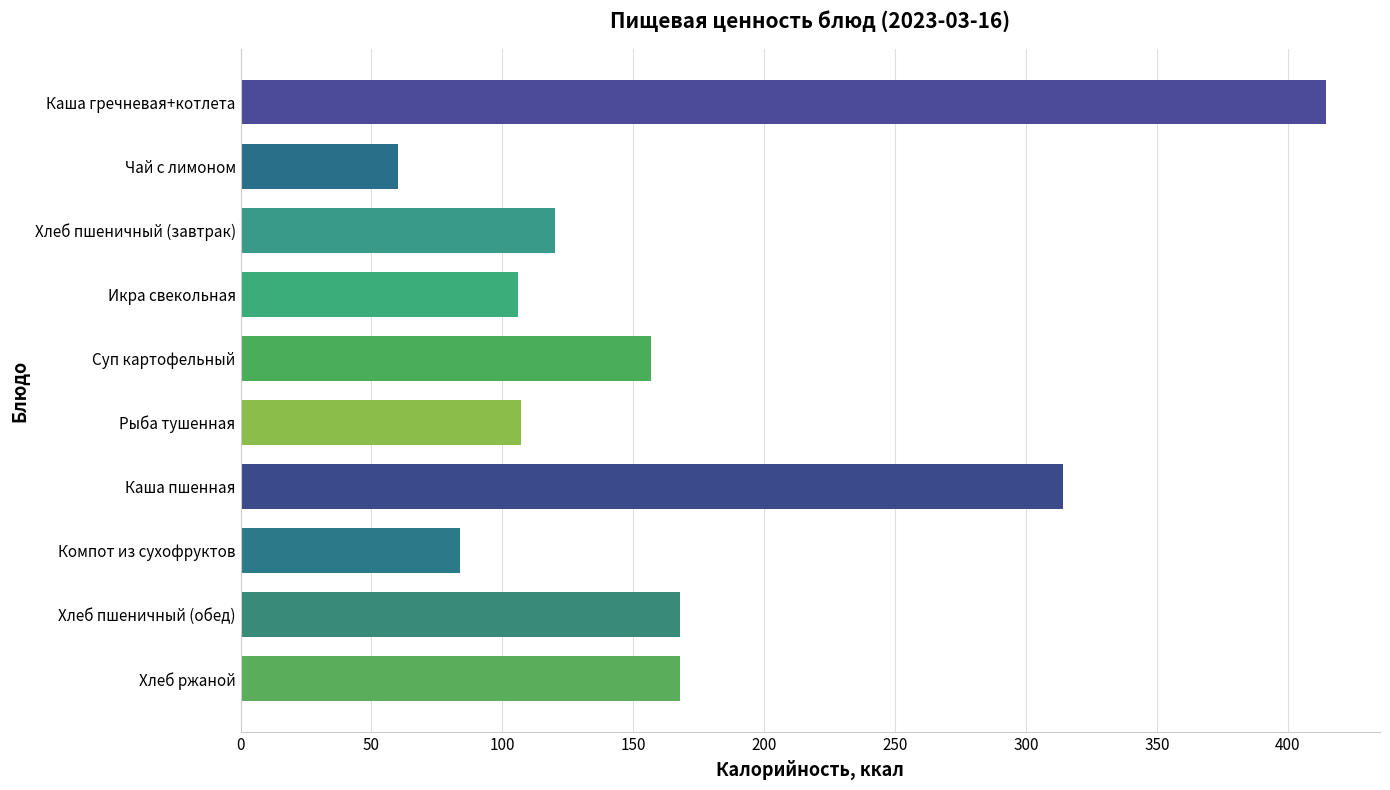

Is it true that the value at Рыба тушенная is 107.0?

True